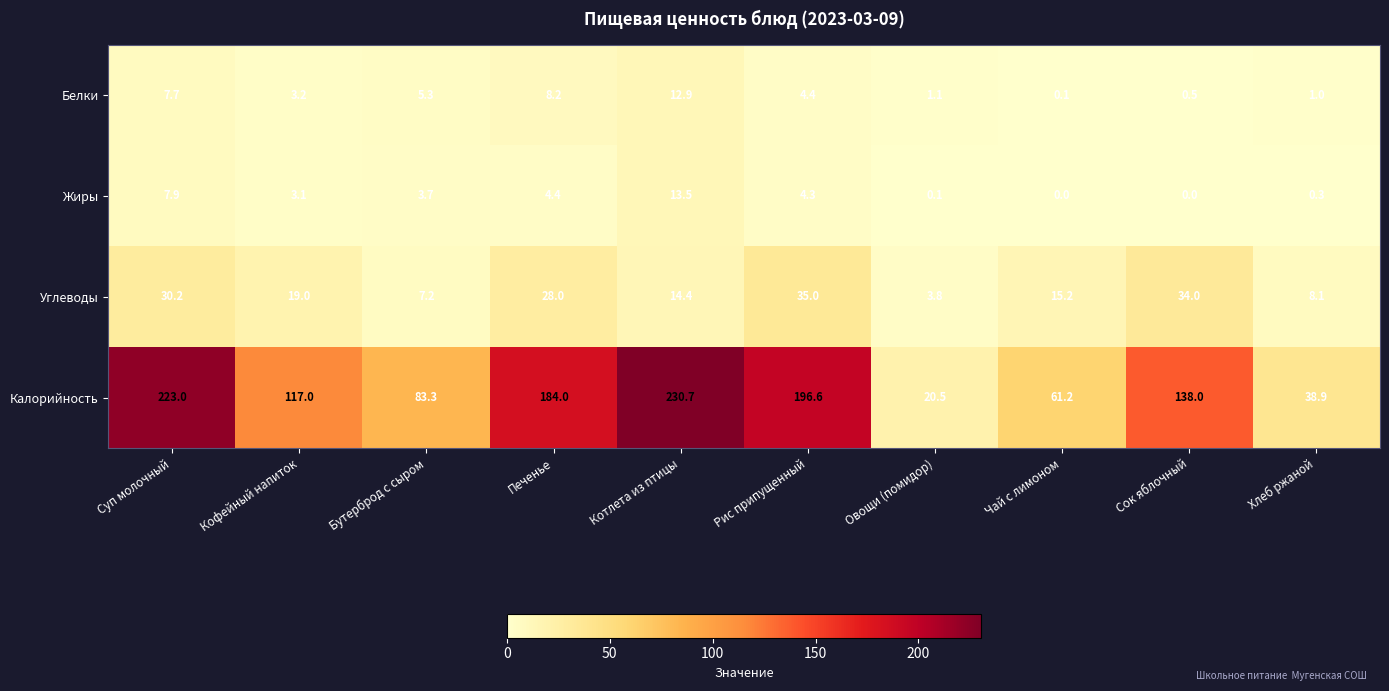

True or false: Белки has a value of 5.3 at Бутерброд с сыром.

True